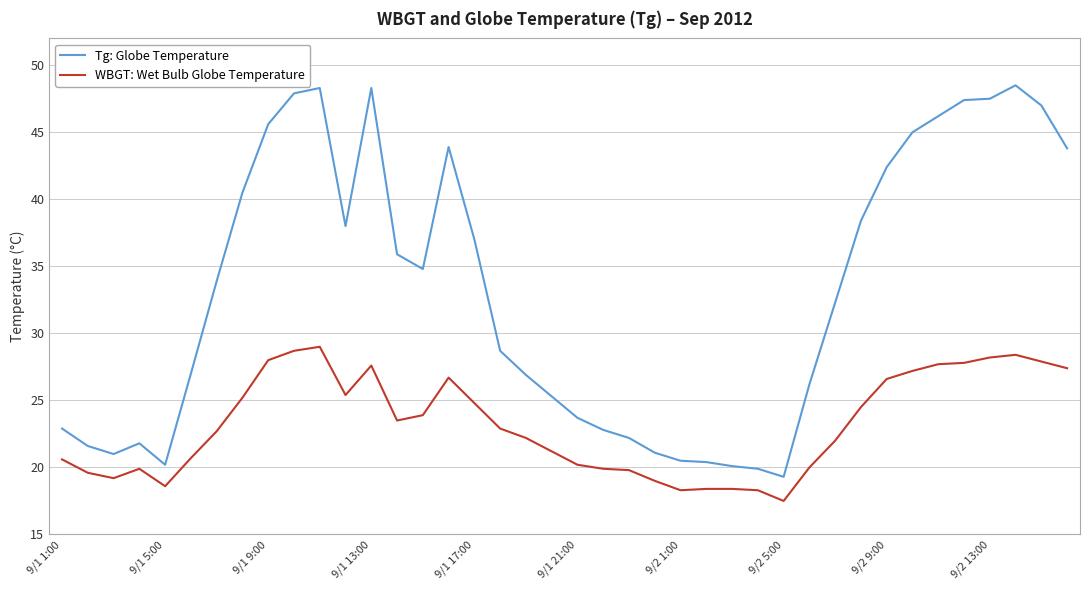

True or false: Tg: Globe Temperature and WBGT: Wet Bulb Globe Temperature cross at least once.

False